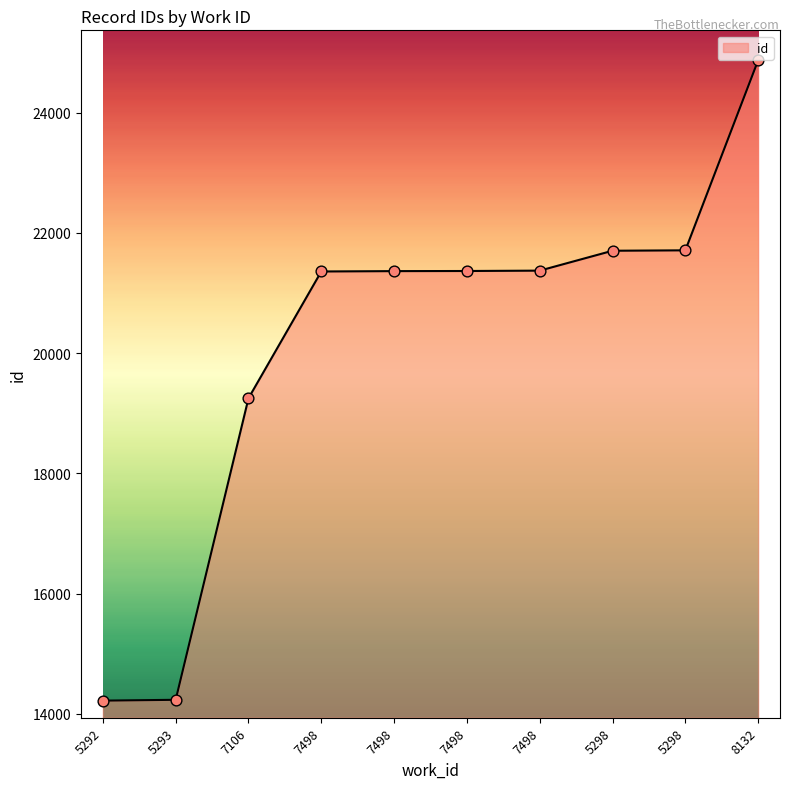

Which has a higher value, 5298 or 5292?

5298